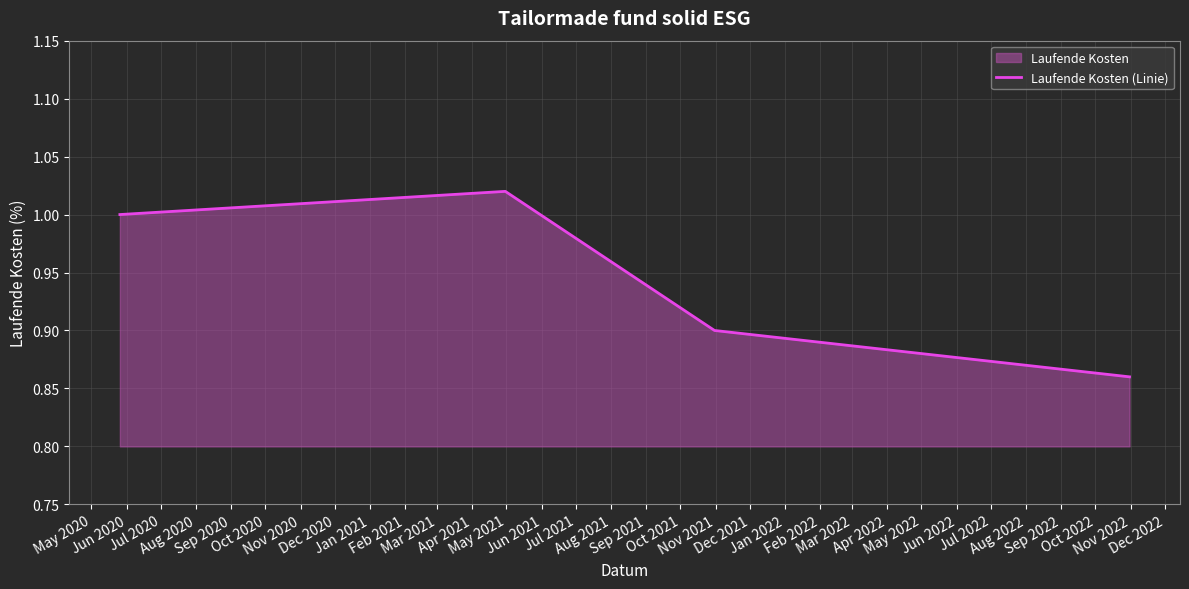

How many lines are shown in the chart?

1